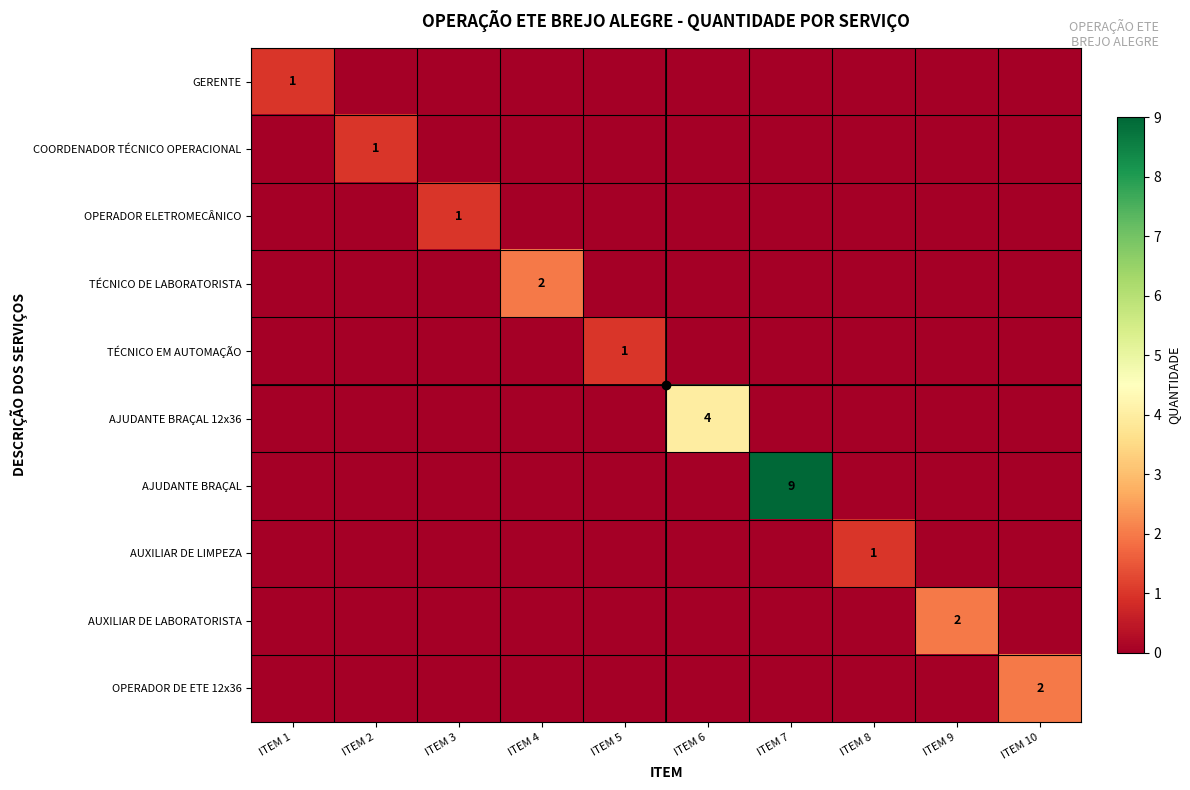

True or false: AUXILIAR DE LABORATORISTA has a value of 2 at ITEM 9.

True